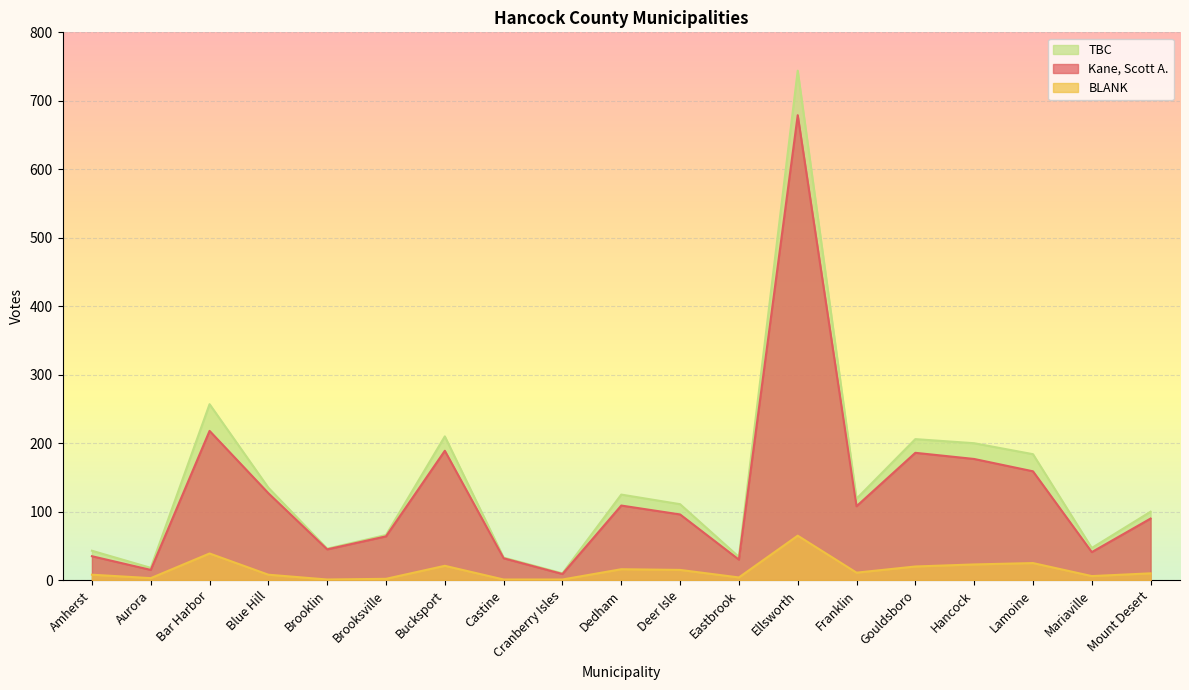

How many series are shown in this chart?

3